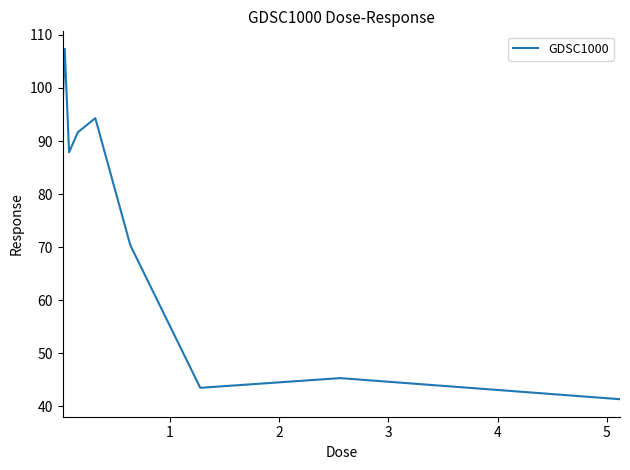

How many lines are shown in the chart?

1